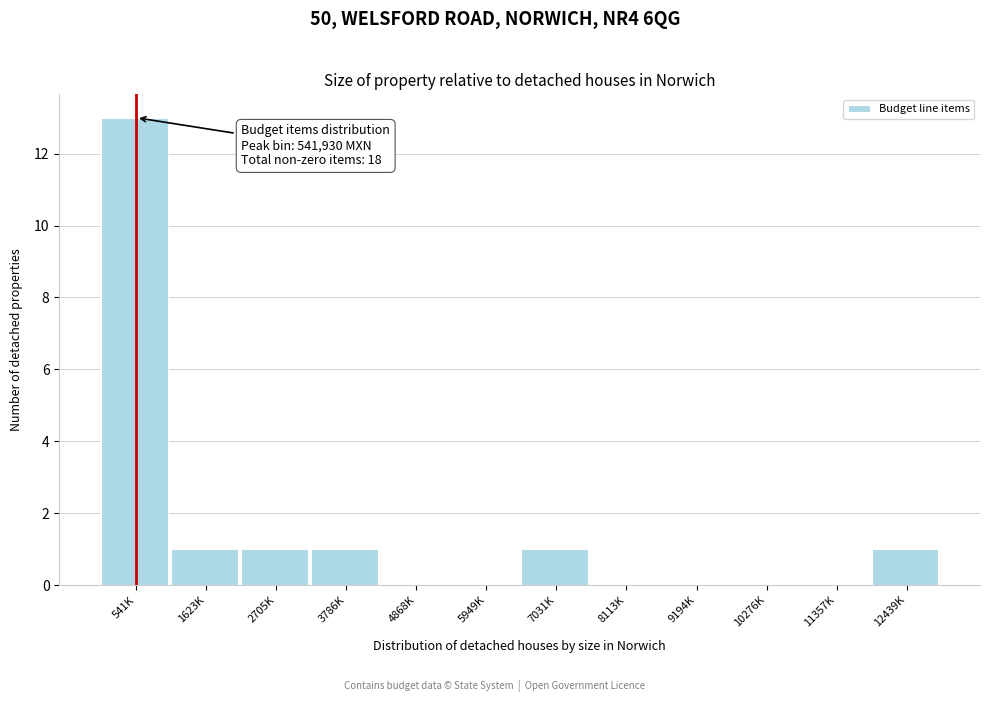

Reading left to right, extract all data points from this chart.

541K=13	1623K=1	2705K=1	3786K=1	4868K=0	5949K=0	7031K=1	8113K=0	9194K=0	10276K=0	11357K=0	12439K=1